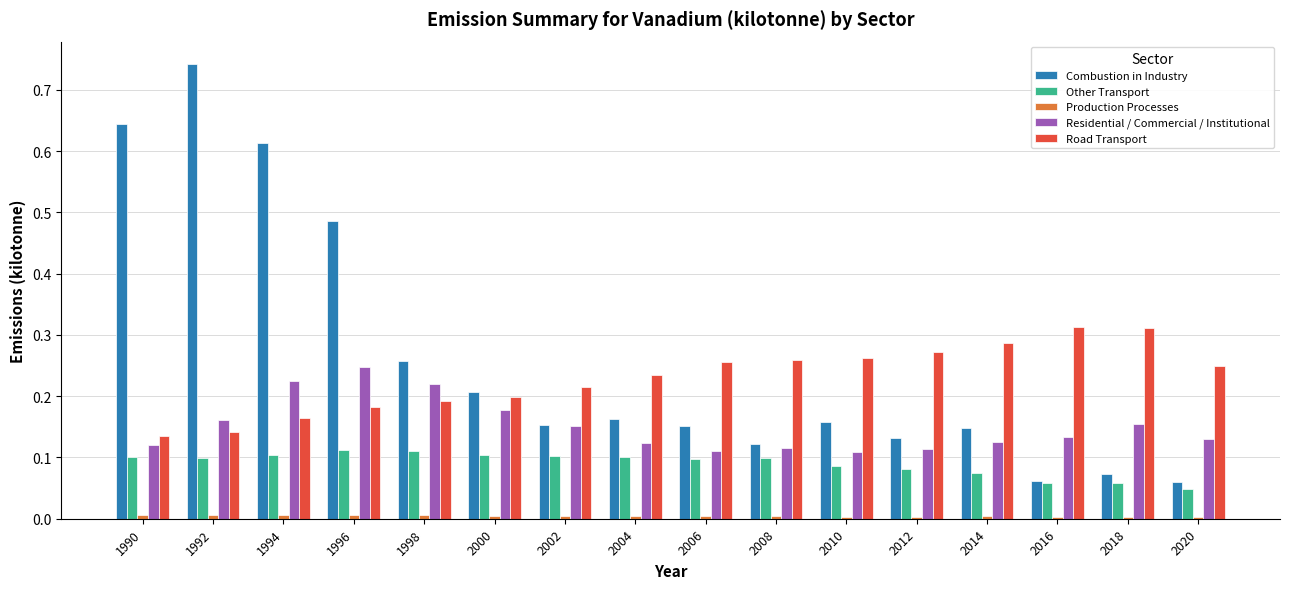

At which category is the sum across all series the highest?

1992